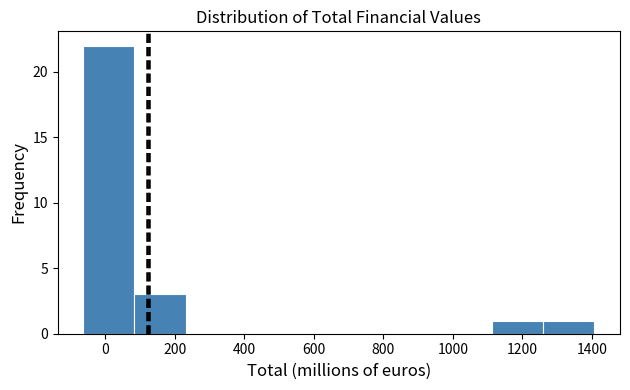

Reading left to right, list every bar in this chart as the range it spans on the x-axis followed by its height. Neither the bar edges nor the heights are printed on the chart, so give them approximately, as read against the axes.

-60 to 80: 22
80 to 240: 3
240 to 380: 0
380 to 520: 0
520 to 680: 0
680 to 820: 0
820 to 960: 0
960 to 1120: 0
1120 to 1260: 1
1260 to 1400: 1